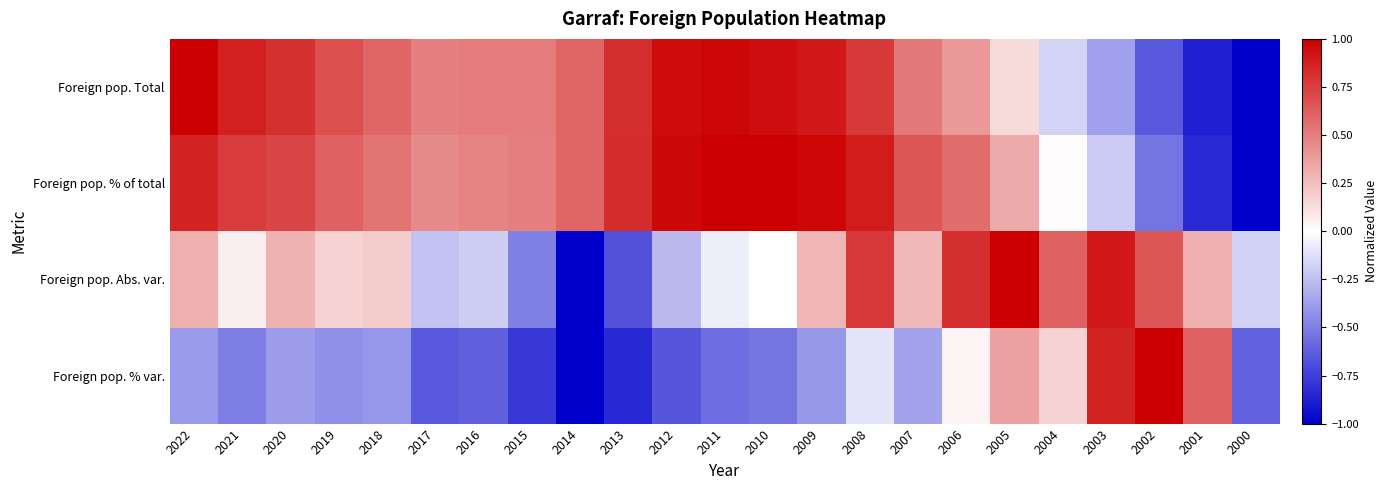

What is the spread (max minus min) of values at 2016?

1.1